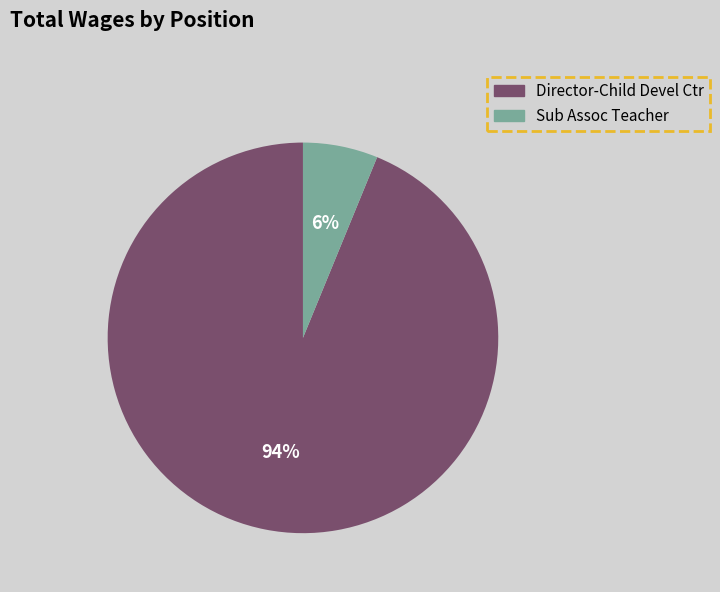

To the nearest percent, what is the average slice percentage?

50%